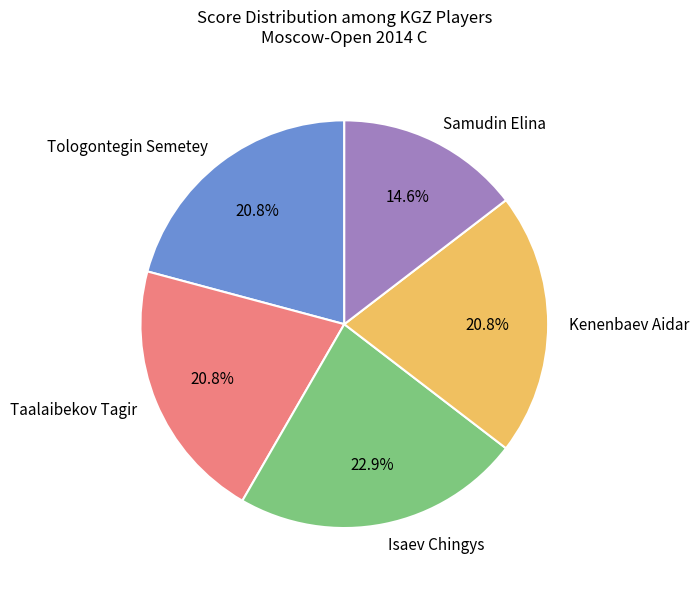

What percentage do Samudin Elina and Kenenbaev Aidar together represent?

35.4%